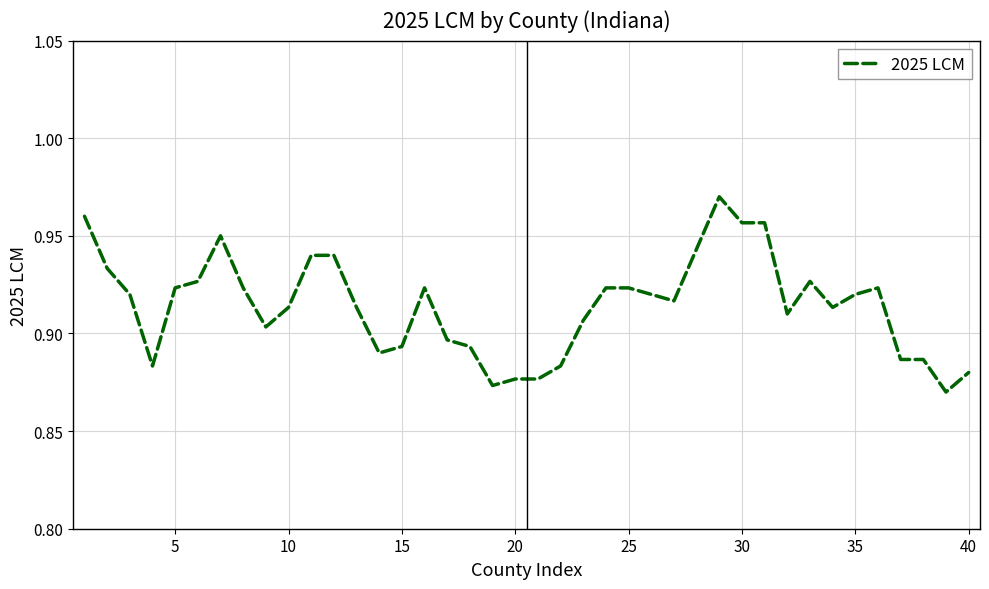

Reading right to left, list all the values displayed in this chart.

0.9	0.9	0.9	0.9	0.9	0.9	0.9	0.9	0.9	1.0	1.0	1.0	0.9	0.9	0.9	0.9	0.9	0.9	0.9	0.9	0.9	0.9	0.9	0.9	0.9	0.9	0.9	0.9	0.9	0.9	0.9	0.9	0.9	1.0	0.9	0.9	0.9	0.9	0.9	1.0